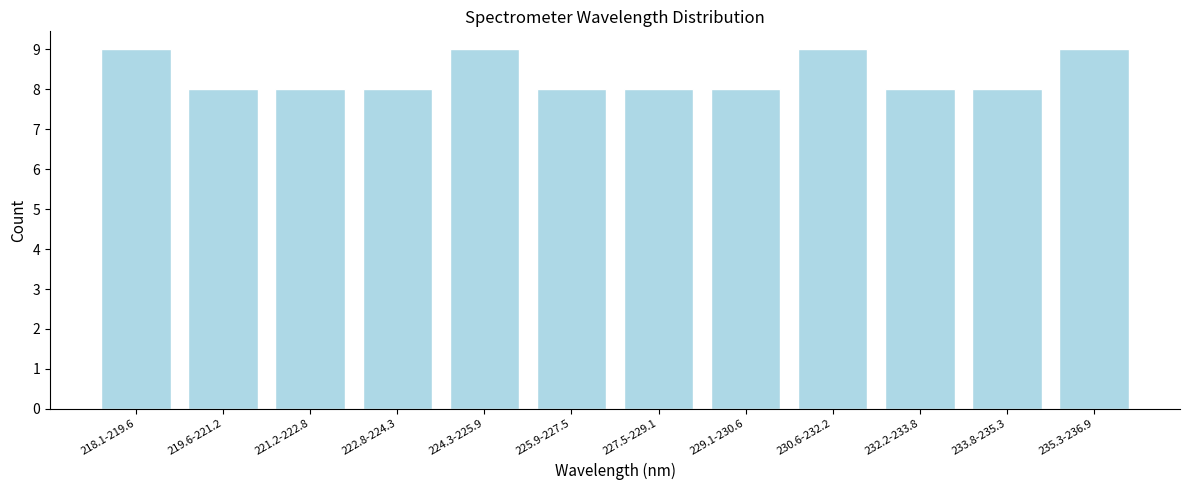

Reading left to right, extract all data points from this chart.

9	8	8	8	9	8	8	8	9	8	8	9